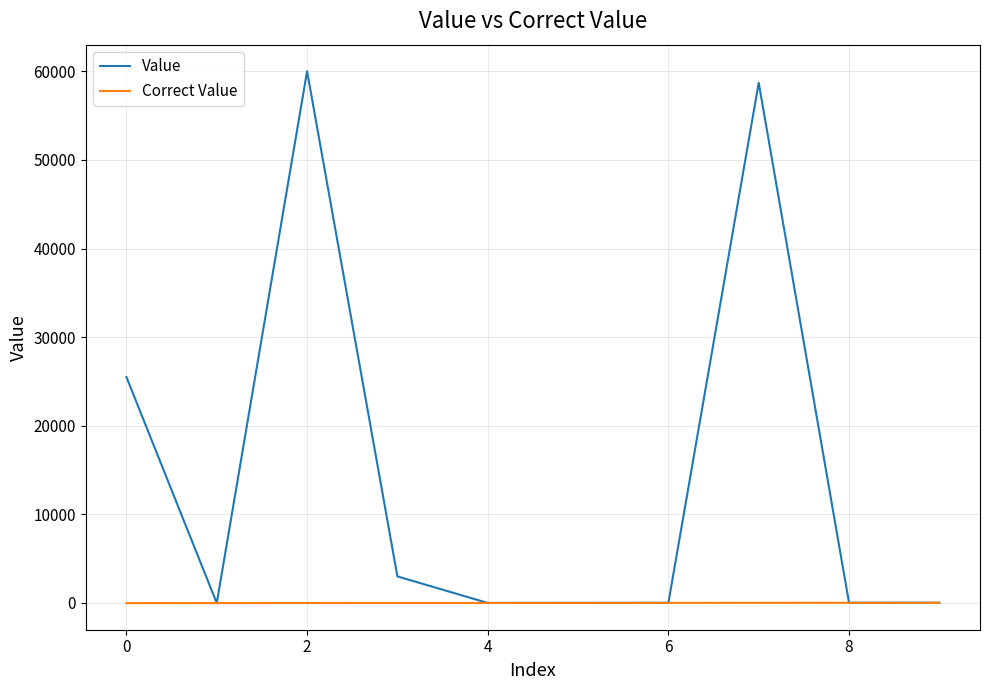

Rank the series by their average value, from lowest to highest.

Correct Value, Value